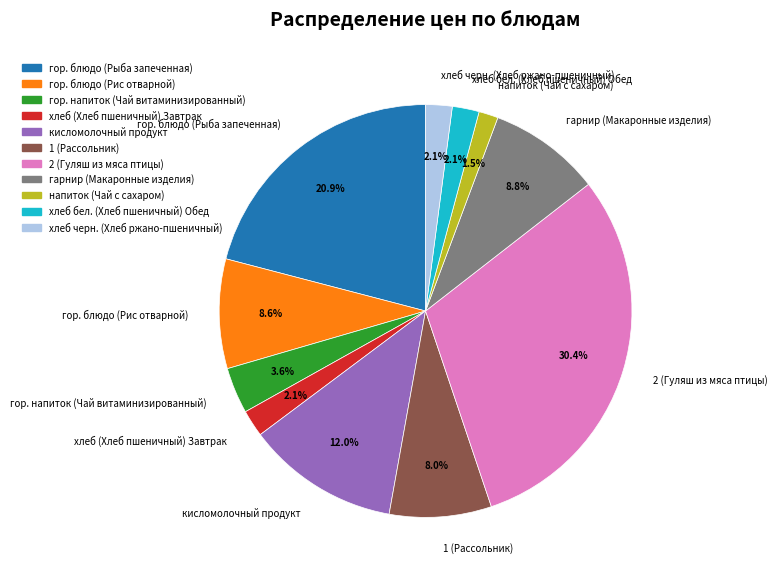

Does гор. блюдо (Рыба запеченная) account for over 50% of the chart?

No